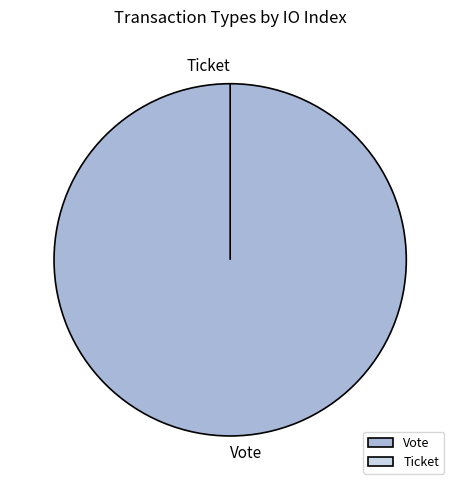

Which slice is the smallest?

Ticket